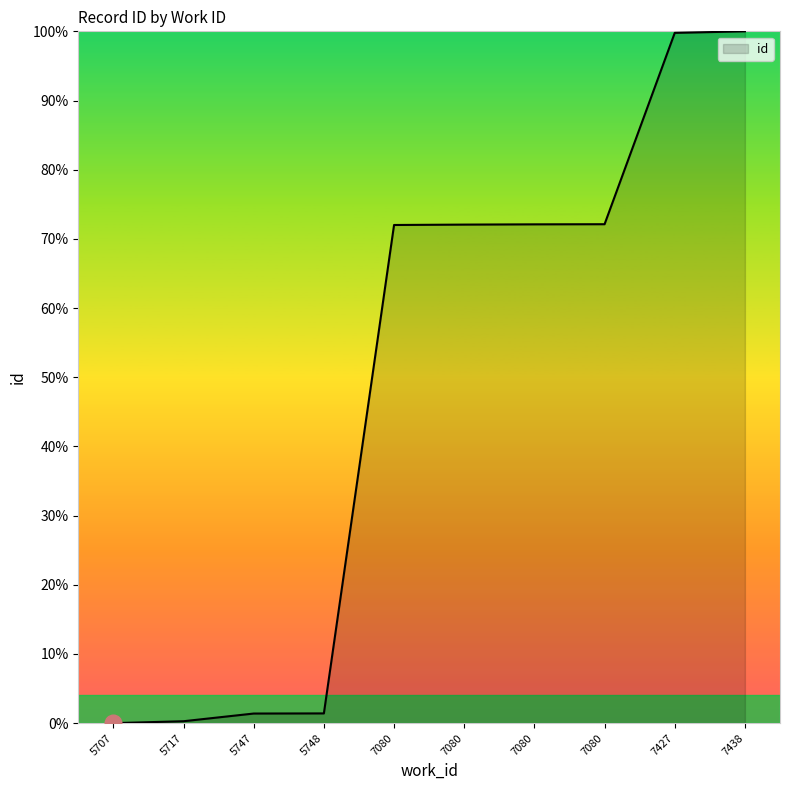

How many distinct data groups are displayed?

1